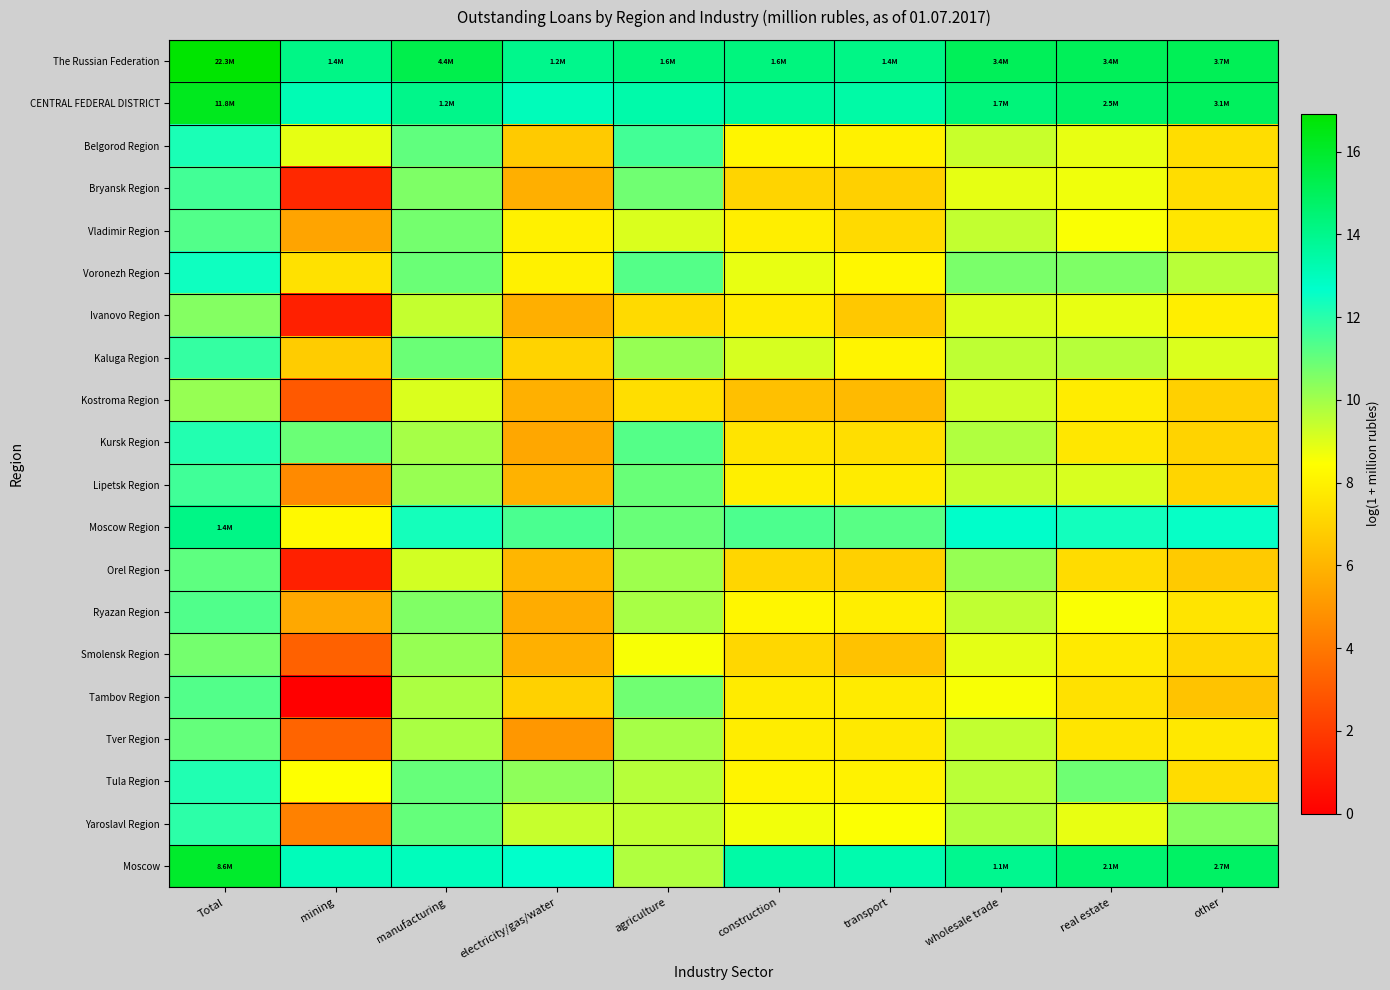

At how many categories does at least one series exceed 4?

10